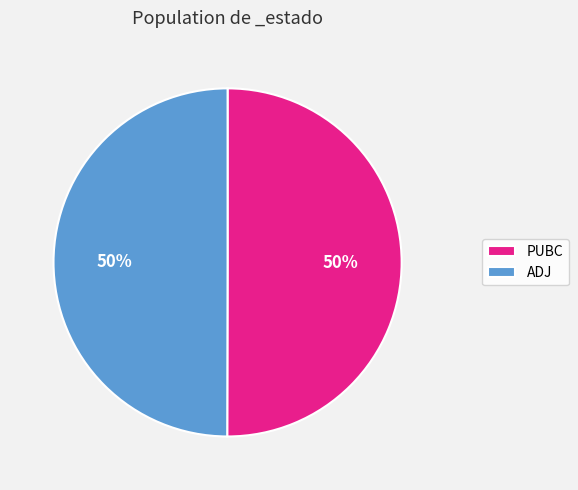

To the nearest percent, what is the average slice percentage?

50%